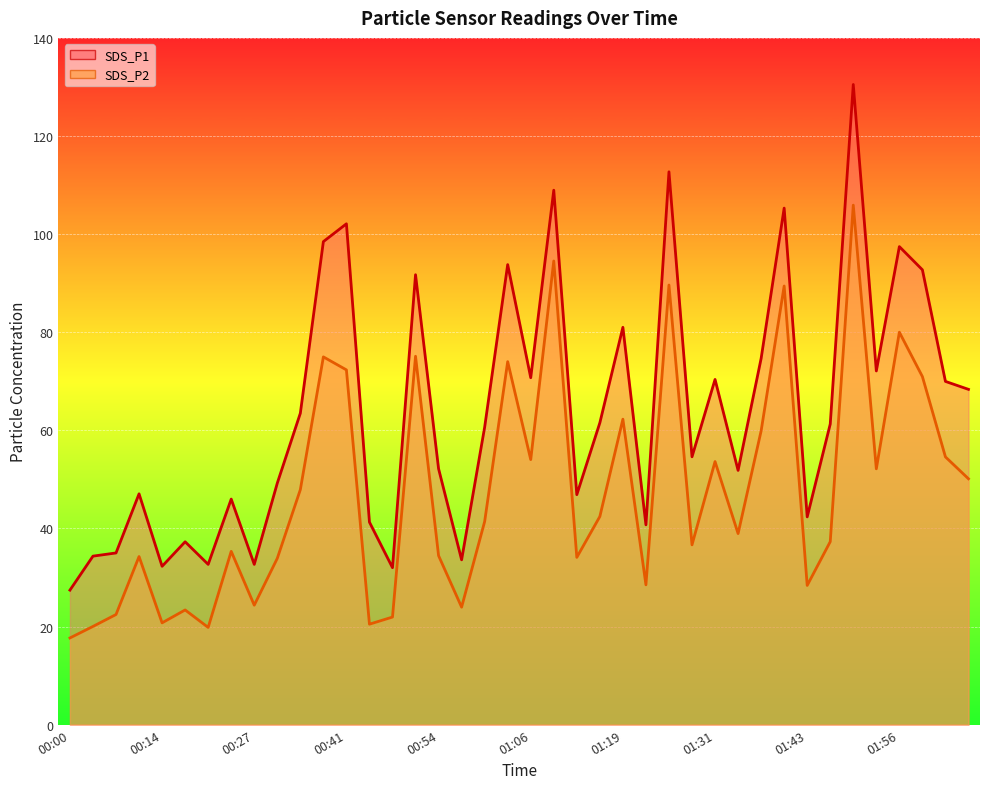

What is the label of the 14th point from the right?

01:25